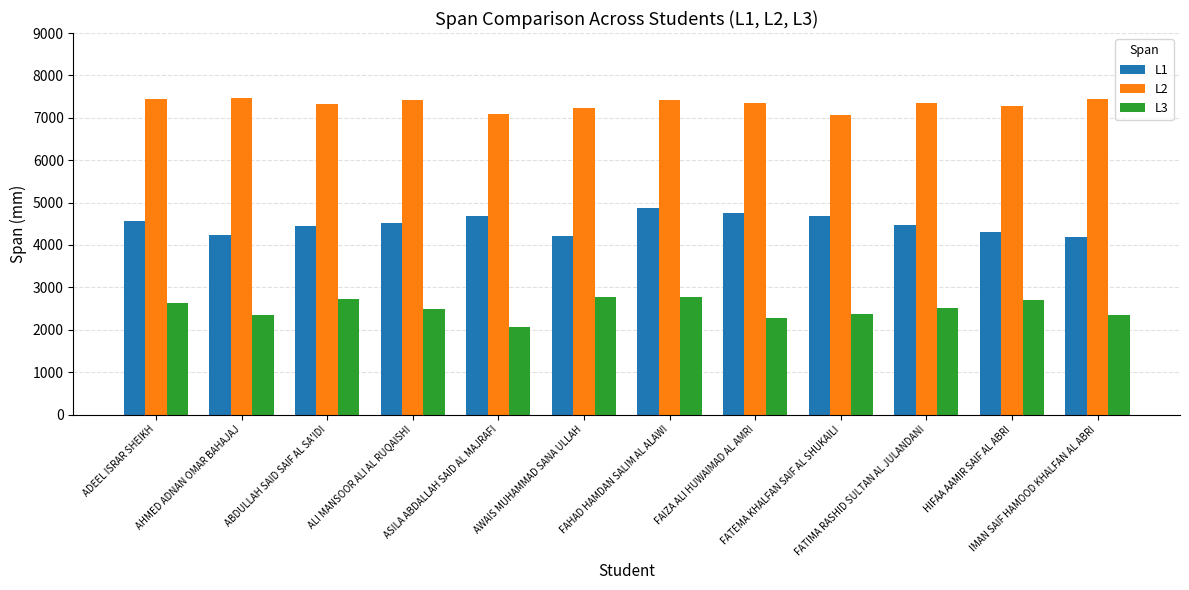

How many values in the L2 series are below 7349?

6